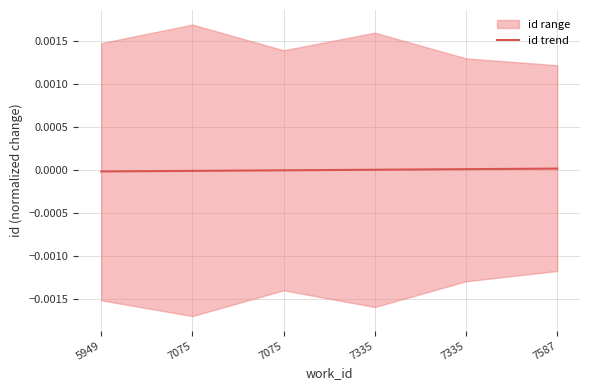

Is it true that the value at 7335 is 0.0?

True